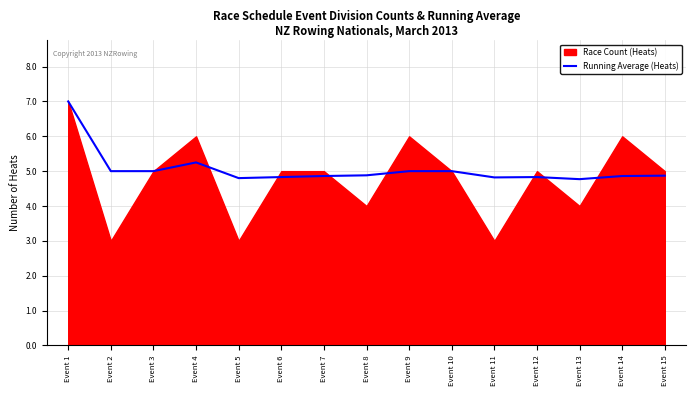

What is the sum of all values?

75.8